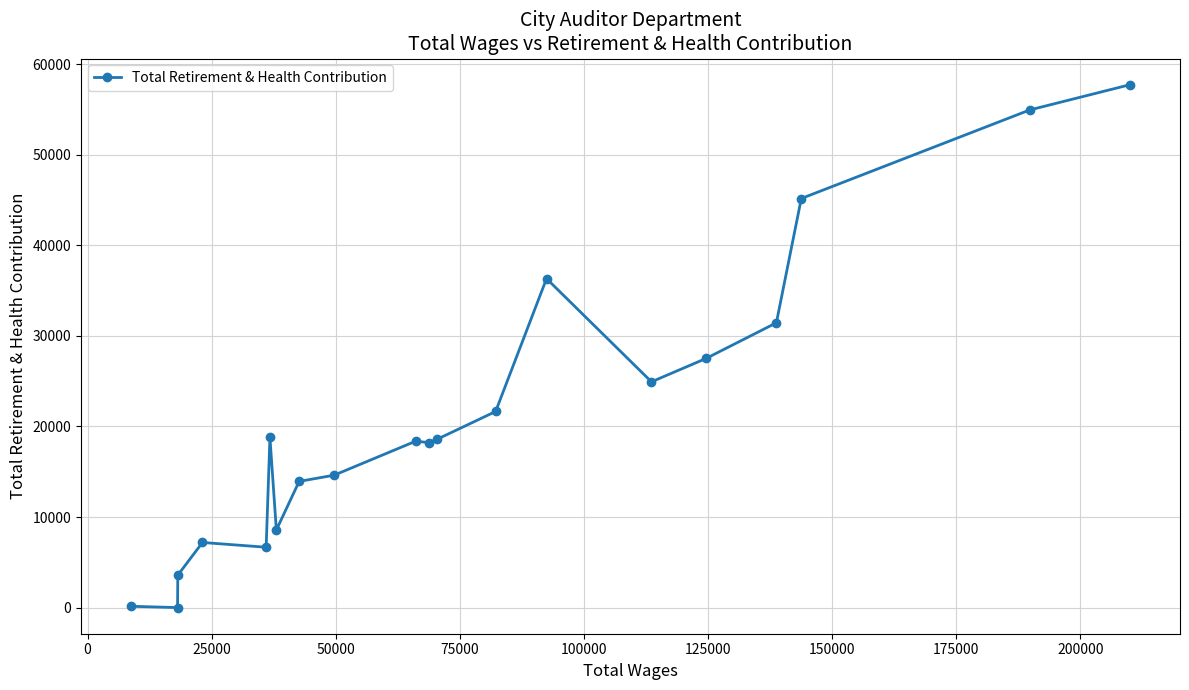

How many data points are less than 18580?

10